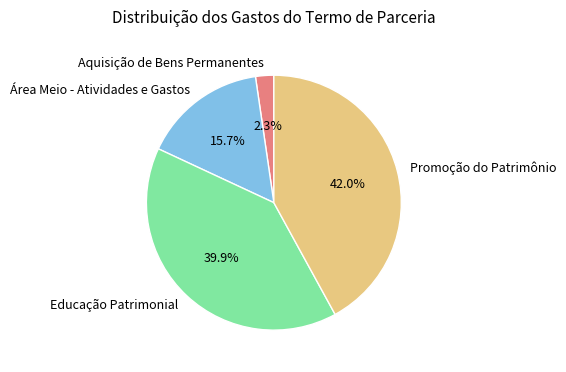

Is it true that Promoção do Patrimônio is 51% of the pie?

False